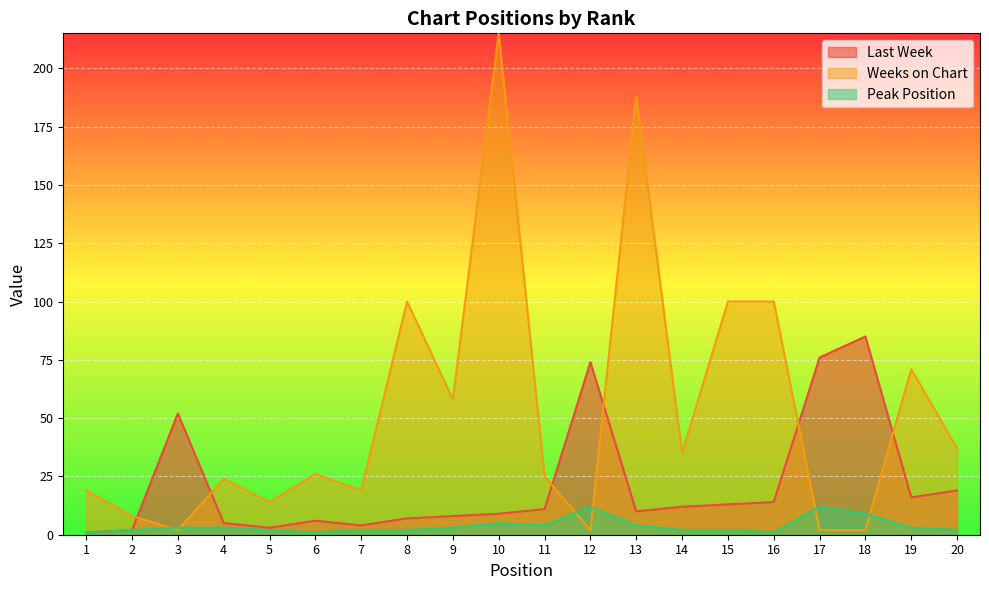

How many lines are shown in the chart?

3